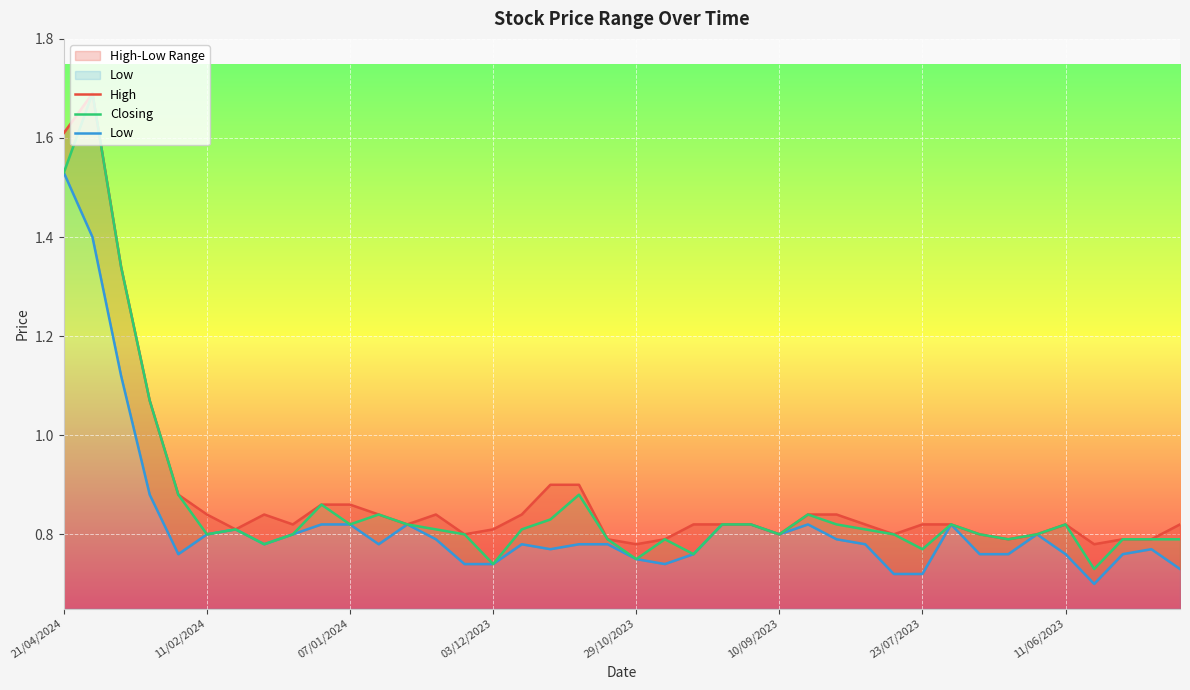

Which series has the largest range (max minus min)?

Closing